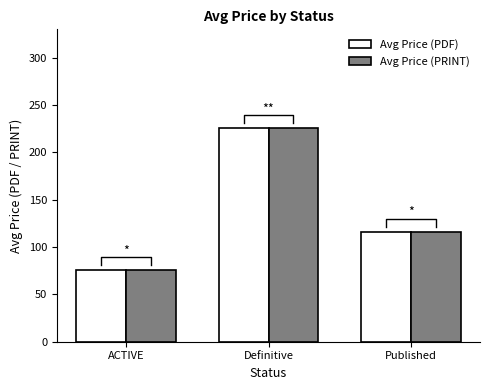

The Avg Price (PDF) series shows 76.0 at ACTIVE. True or false?

True